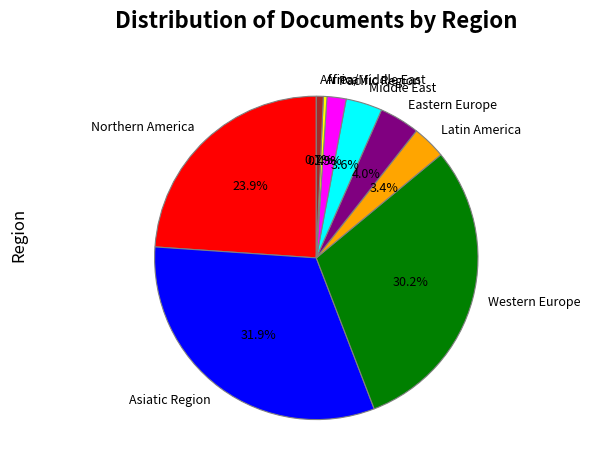

Combined, do Latin America and Northern America account for over 50%?

No